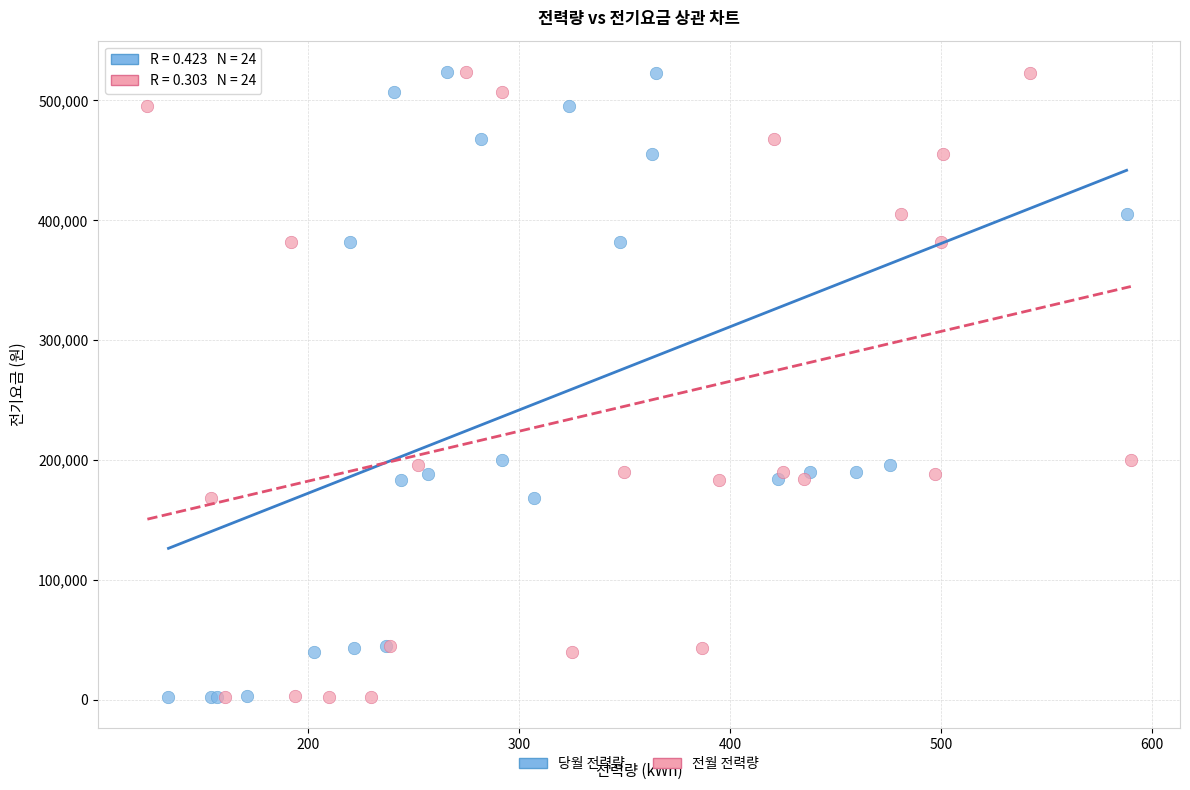

What are all the series names shown in the legend?

당월 전력량, 전월 전력량